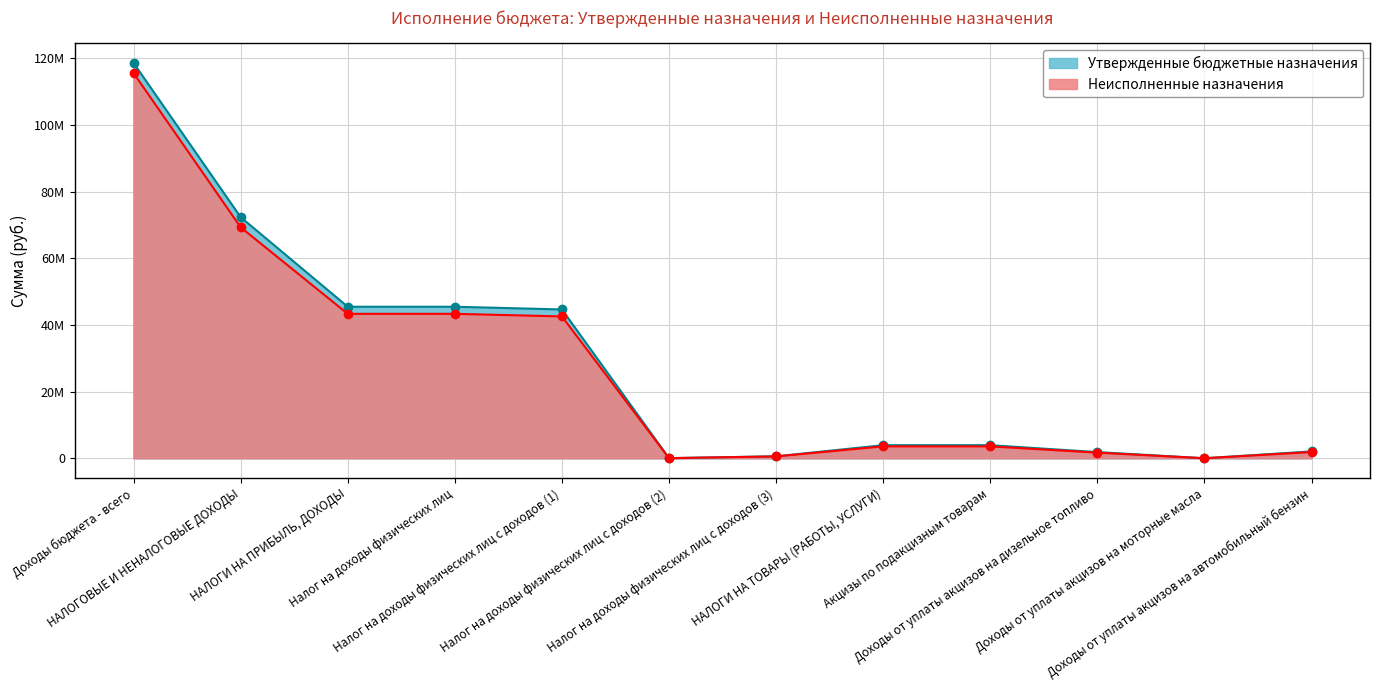

Reading right to left, extract all data points from this chart.

Неисполненные назначения: Доходы от уплаты акцизов на автомобильный бензин=1857646.3	Доходы от уплаты акцизов на моторные масла=11022.5	Доходы от уплаты акцизов на дизельное топливо=1682274.6	Акцизы по подакцизным товарам=3568329.9	НАЛОГИ НА ТОВАРЫ (РАБОТЫ, УСЛУГИ)=3568329.9	Налог на доходы физических лиц с доходов (3)=562773.5	Налог на доходы физических лиц с доходов (2)=34103.6	Налог на доходы физических лиц с доходов (1)=42558826.0	Налог на доходы физических лиц=43337598.7	НАЛОГИ НА ПРИБЫЛЬ, ДОХОДЫ=43337598.7	НАЛОГОВЫЕ И НЕНАЛОГОВЫЕ ДОХОДЫ=69303253.0	Доходы бюджета - всего=115573253.0
Утвержденные бюджетные назначения: Доходы от уплаты акцизов на автомобильный бензин=2061300.0	Доходы от уплаты акцизов на моторные масла=11800.0	Доходы от уплаты акцизов на дизельное топливо=1853200.0	Акцизы по подакцизным товарам=3926300.0	НАЛОГИ НА ТОВАРЫ (РАБОТЫ, УСЛУГИ)=3926300.0	Налог на доходы физических лиц с доходов (3)=591030.0	Налог на доходы физических лиц с доходов (2)=45460.0	Налог на доходы физических лиц с доходов (1)=44645350.0	Налог на доходы физических лиц=45463740.0	НАЛОГИ НА ПРИБЫЛЬ, ДОХОДЫ=45463740.0	НАЛОГОВЫЕ И НЕНАЛОГОВЫЕ ДОХОДЫ=72339140.0	Доходы бюджета - всего=118609140.0